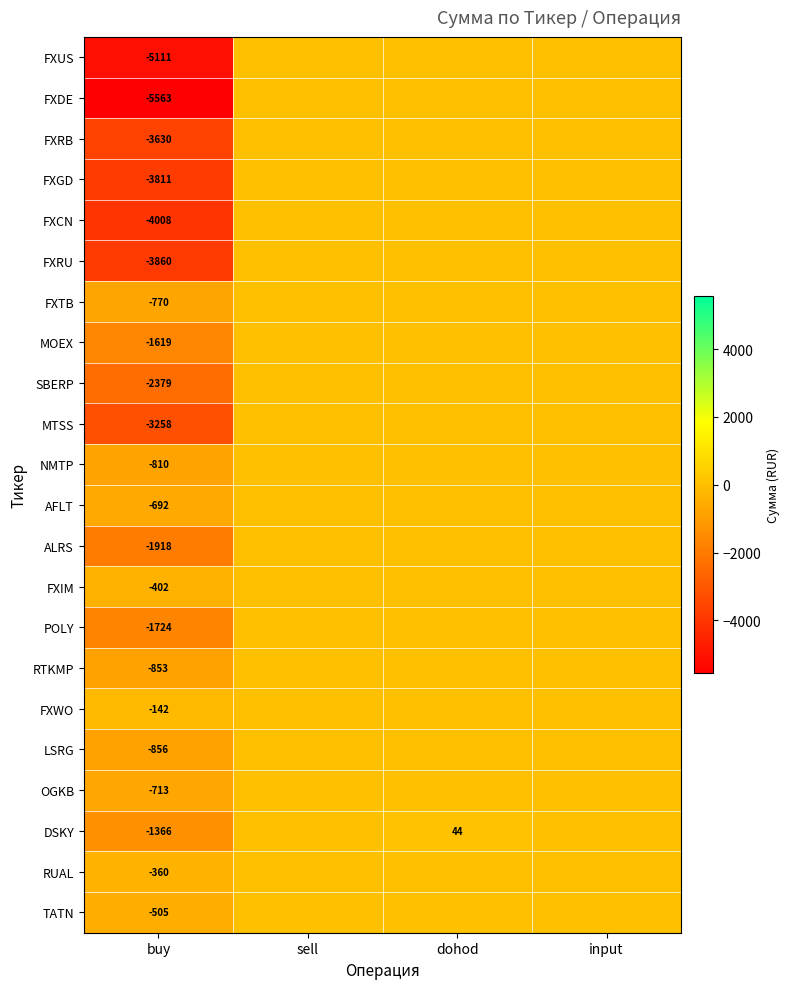

Which label corresponds to the largest value in the chart?

dohod